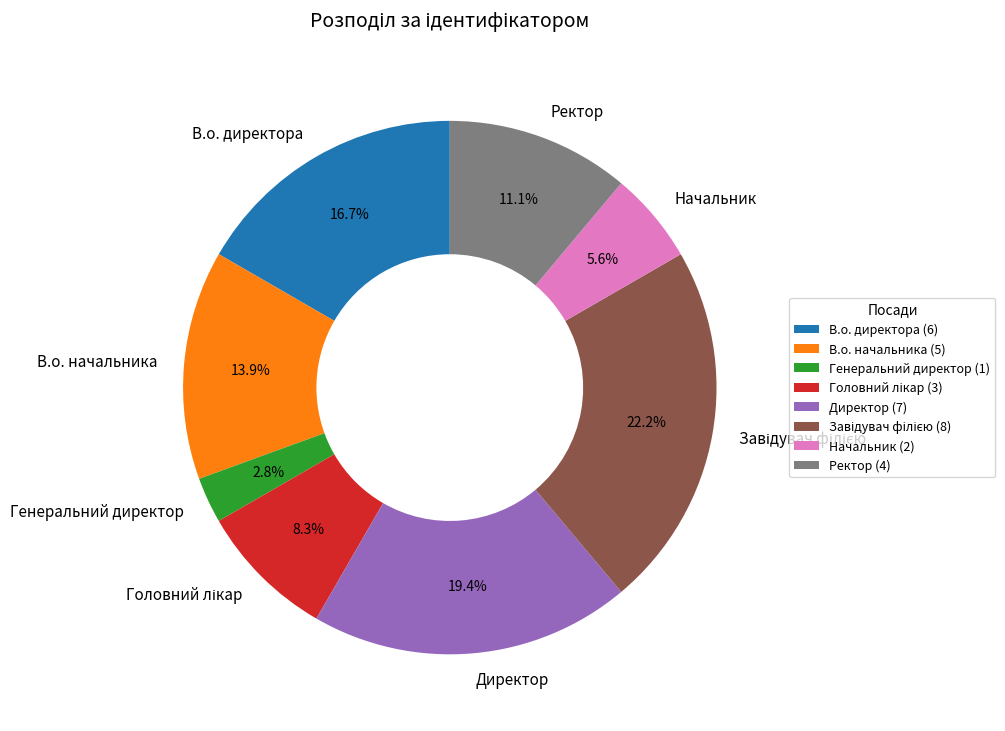

Is В.о. директора the majority of the pie?

No